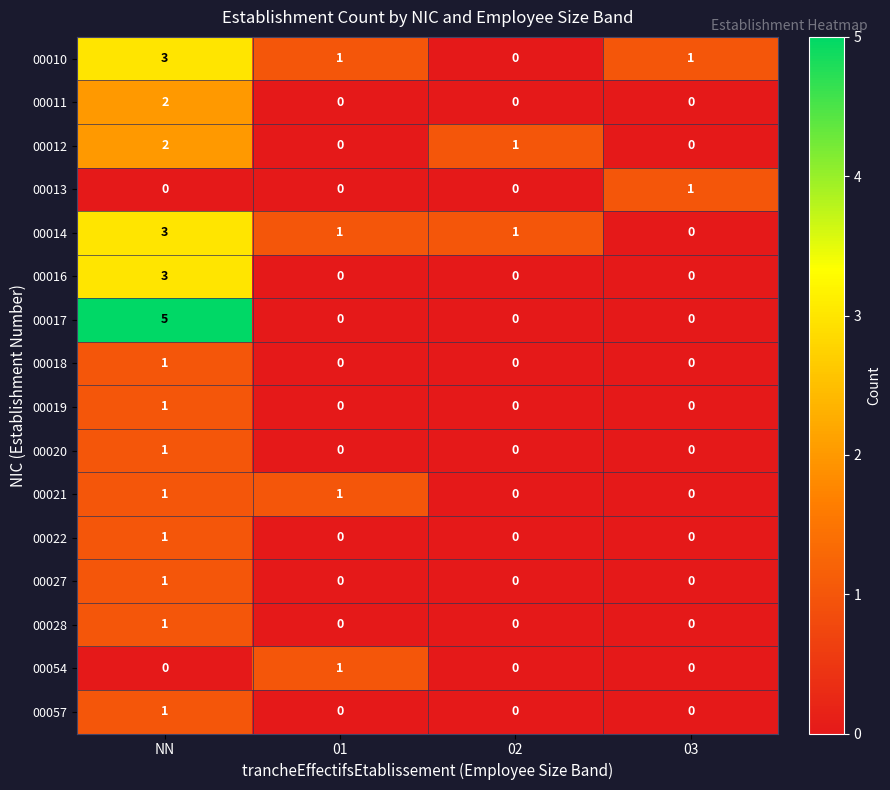

How many 00018 values are between 0 and 1?

4